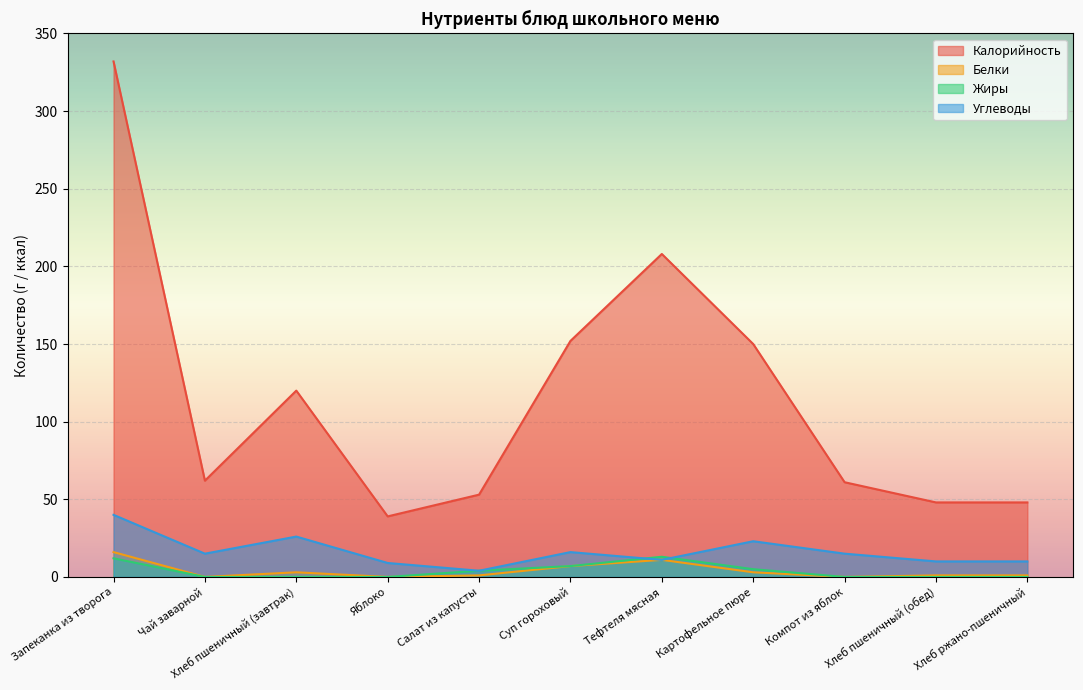

At which category is the sum across all series the highest?

Запеканка из творога